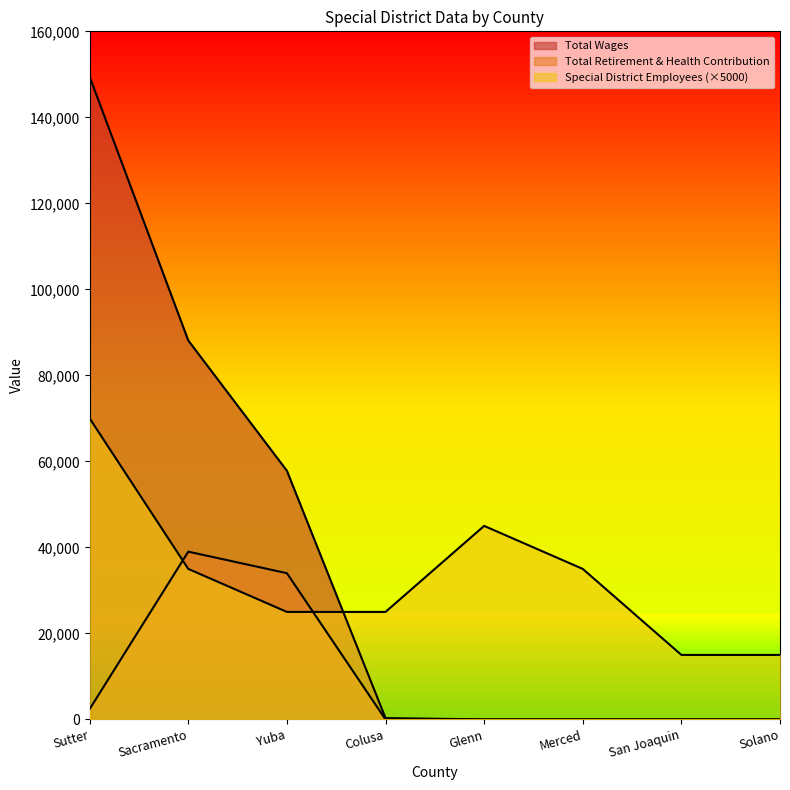

How many interior local peaks does the Special District Employees series have?

1